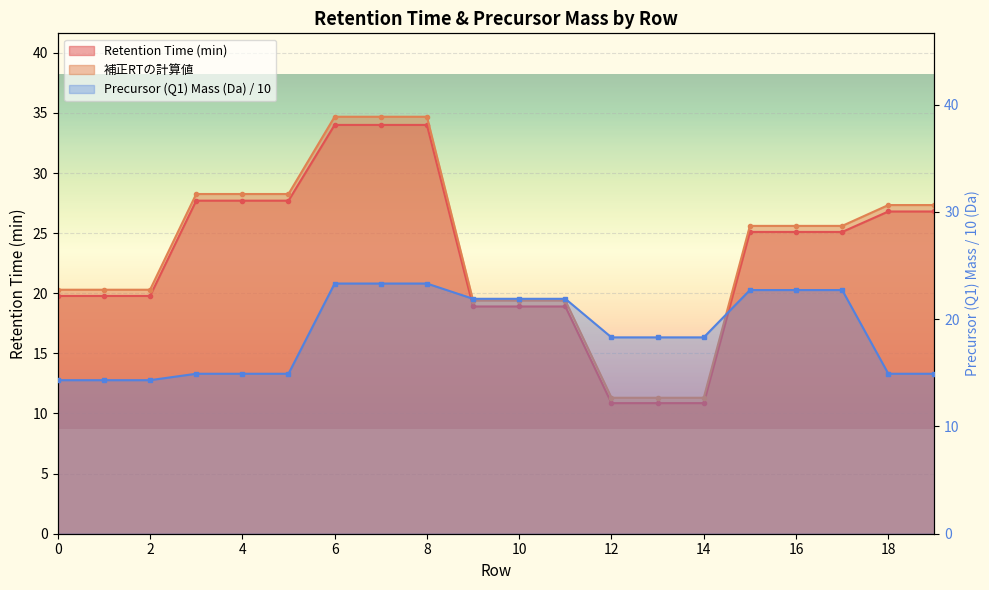

Reading left to right, transcribe all the data shown in this chart.

Retention Time (min): 0=19.8	1=19.8	2=19.8	3=27.7	4=27.7	5=27.7	6=34.0	7=34.0	8=34.0	9=18.9	10=18.9	11=18.9	12=10.9	13=10.9	14=10.9	15=25.1	16=25.1	17=25.1	18=26.8	19=26.8
補正RTの計算値: 0=20.3	1=20.3	2=20.3	3=28.3	4=28.3	5=28.3	6=34.7	7=34.7	8=34.7	9=19.4	10=19.4	11=19.4	12=11.3	13=11.3	14=11.3	15=25.6	16=25.6	17=25.6	18=27.3	19=27.3
Precursor (Q1) Mass (Da): 0=14.3	1=14.3	2=14.3	3=14.9	4=14.9	5=14.9	6=23.3	7=23.3	8=23.3	9=21.9	10=21.9	11=21.9	12=18.3	13=18.3	14=18.3	15=22.7	16=22.7	17=22.7	18=14.9	19=14.9